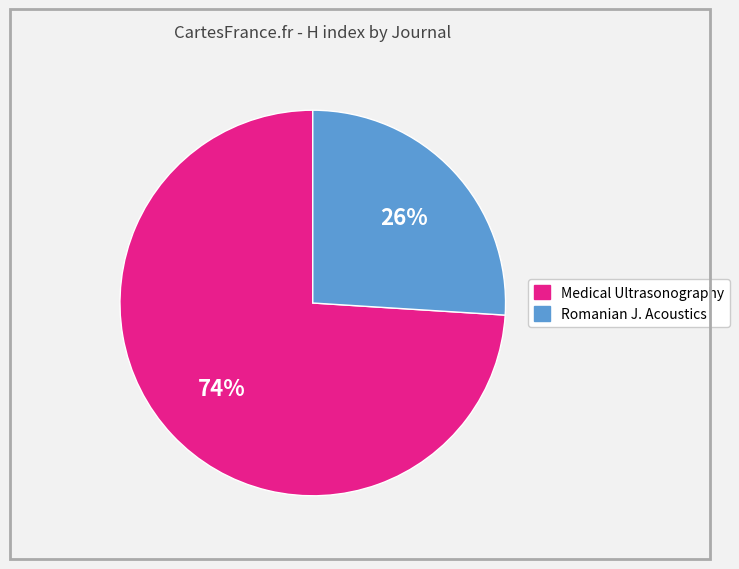

To the nearest percent, what is the average slice percentage?

50%